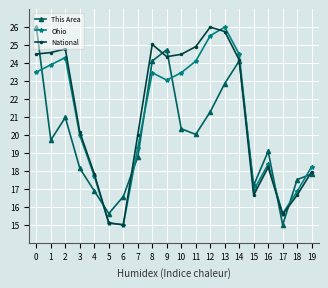

True or false: Ohio has a value of 24.3 at 2.

True